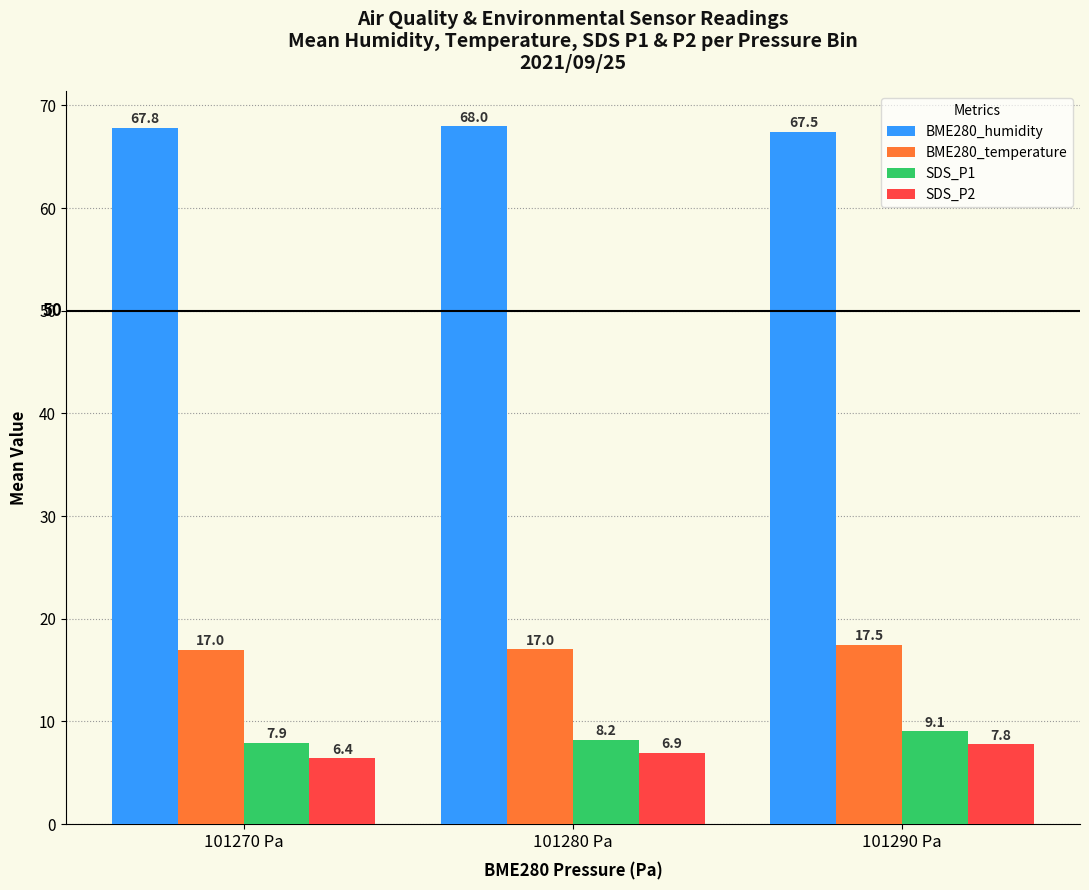

Which series has the largest total across all categories?

BME280_humidity